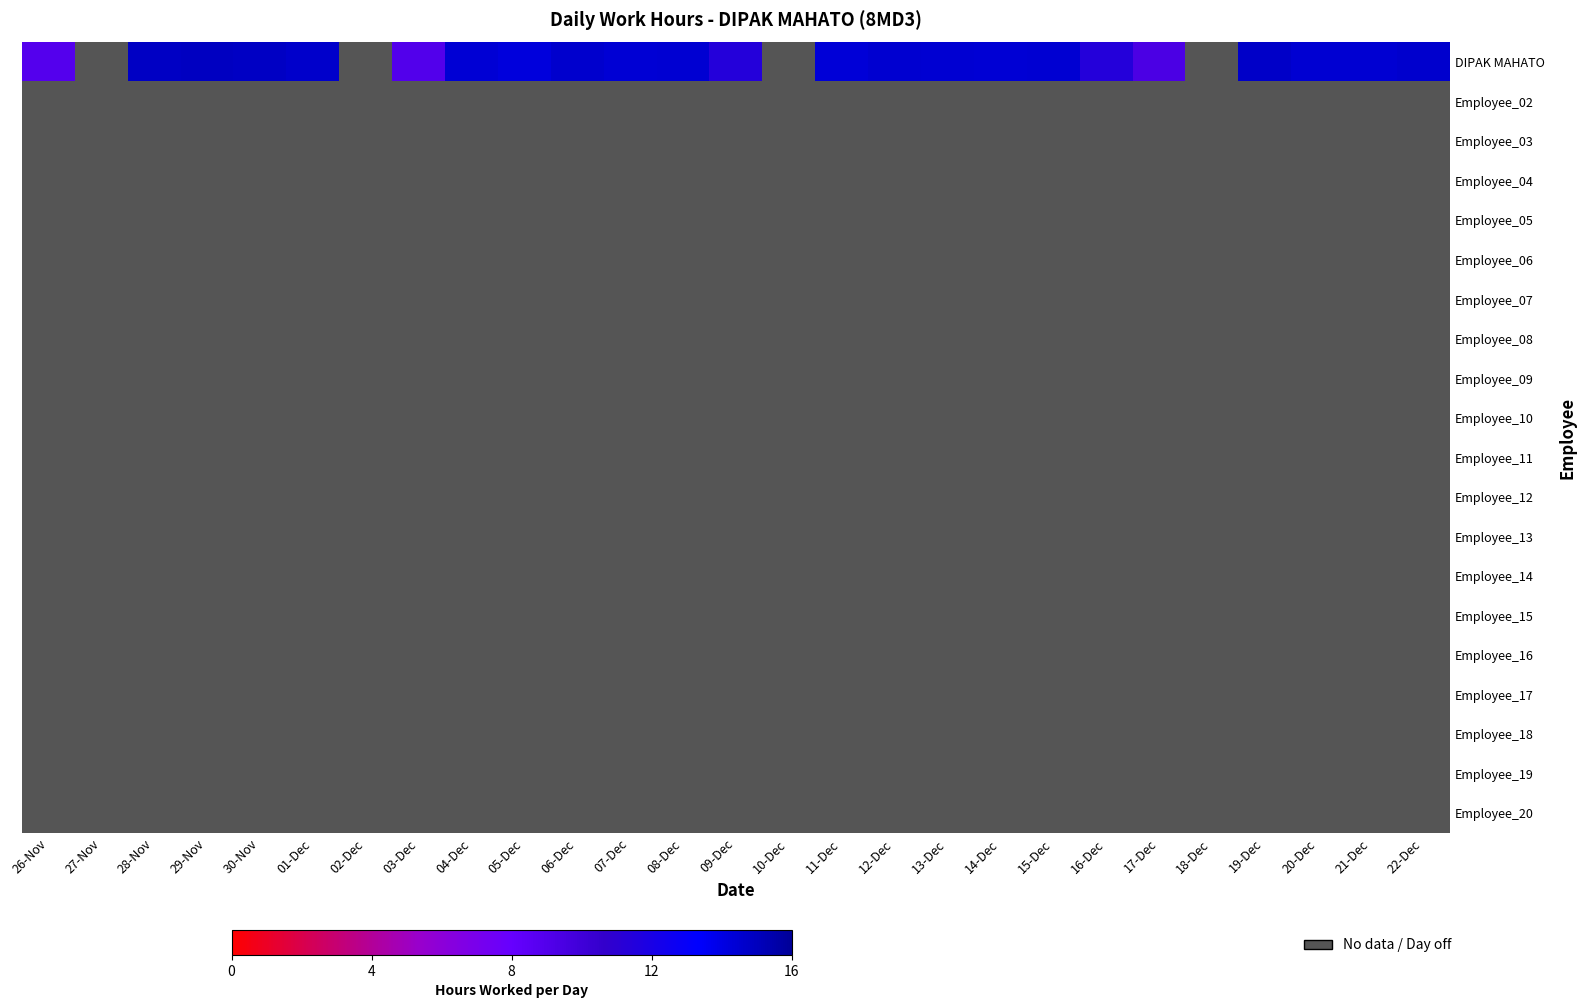

Which category has the highest value across all series?

29-Nov